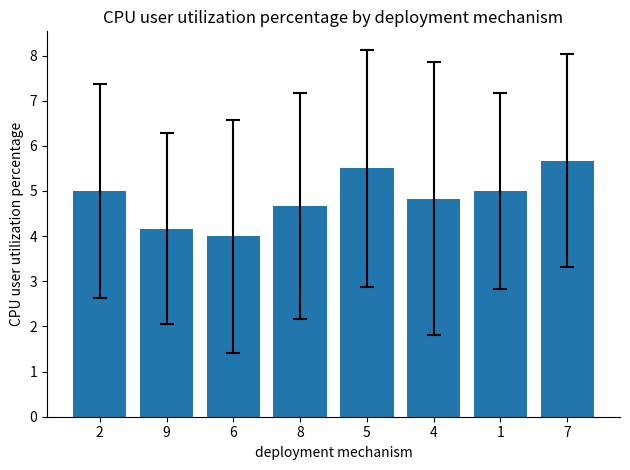

Is it true that the value at 6 is 2.0?

False